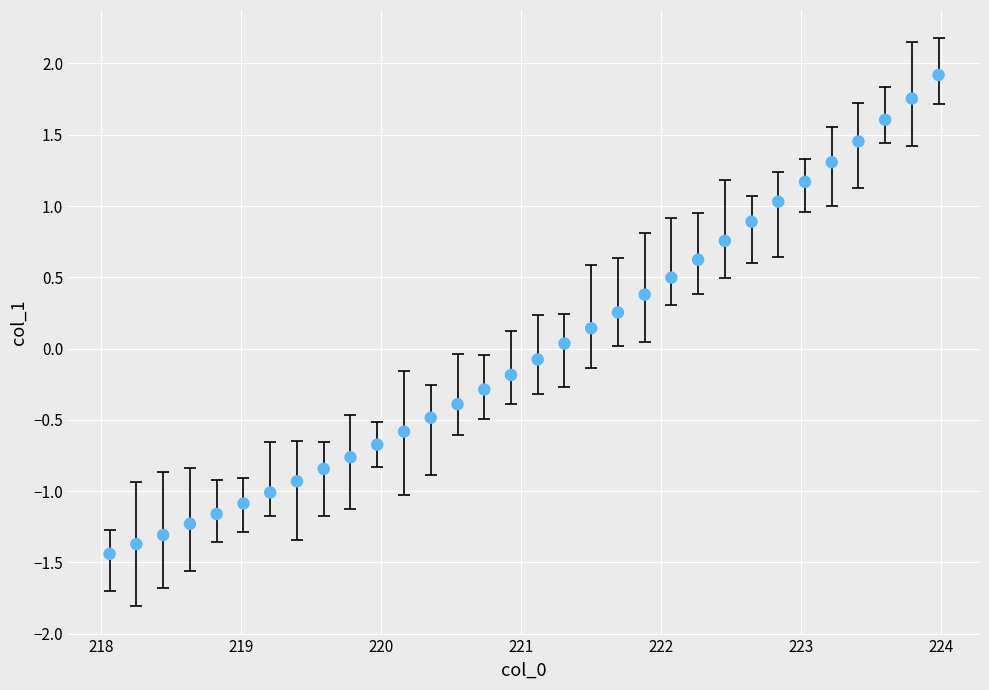

What is the range of Y values (max minus min)?

3.4